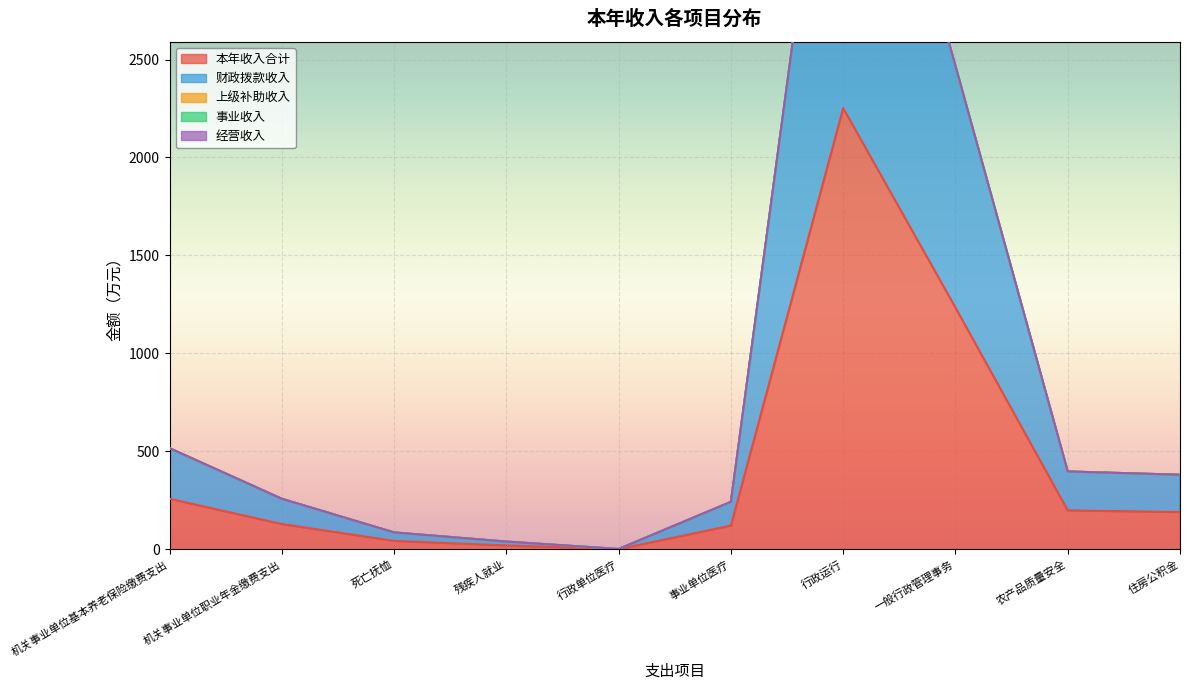

The value of 上级补助收入 at 死亡抚恤 is 0.0. True or false?

True